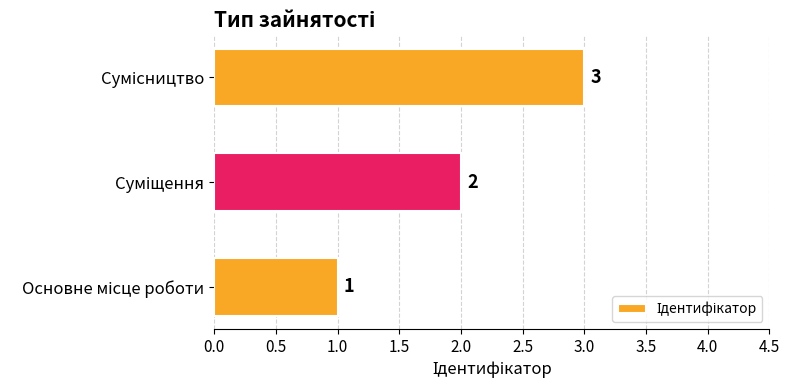

What is the maximum value shown in the chart?

3